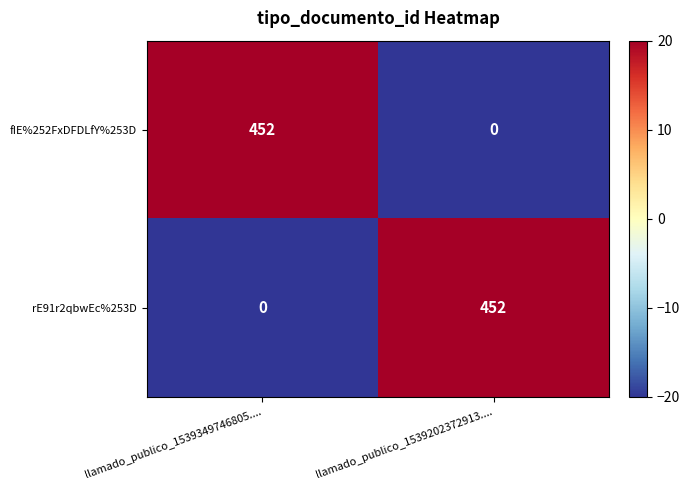

The rE91r2qbwEc%253D series shows 590 at llamado_publico_1539202372913..... True or false?

False